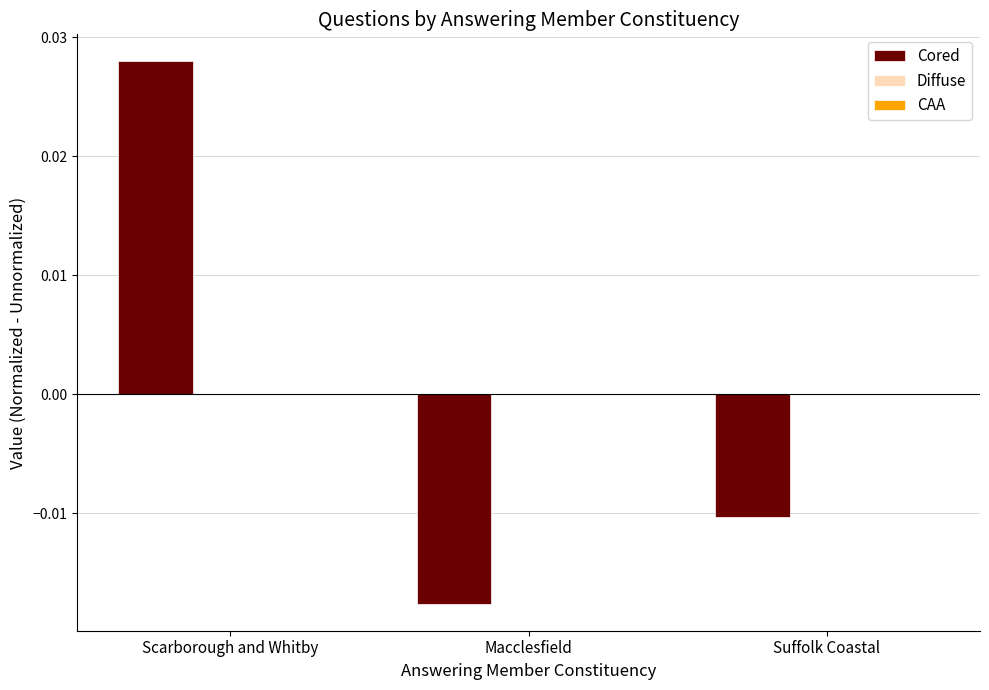

Between Scarborough and Whitby and Suffolk Coastal, which is larger?

Scarborough and Whitby